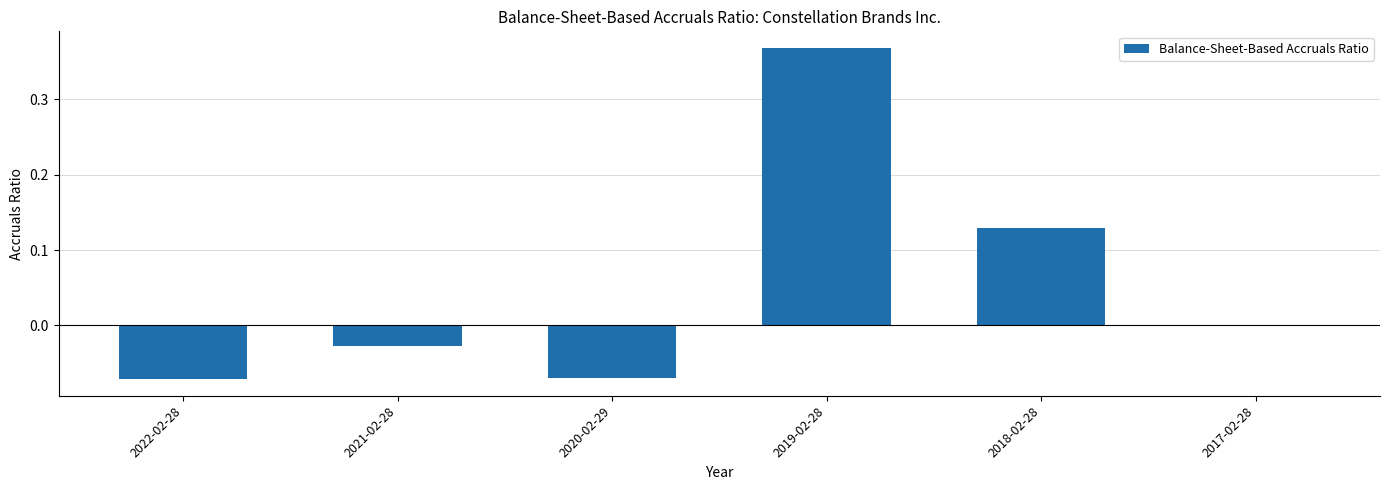

The value at 2018-02-28 is 0.2. True or false?

False